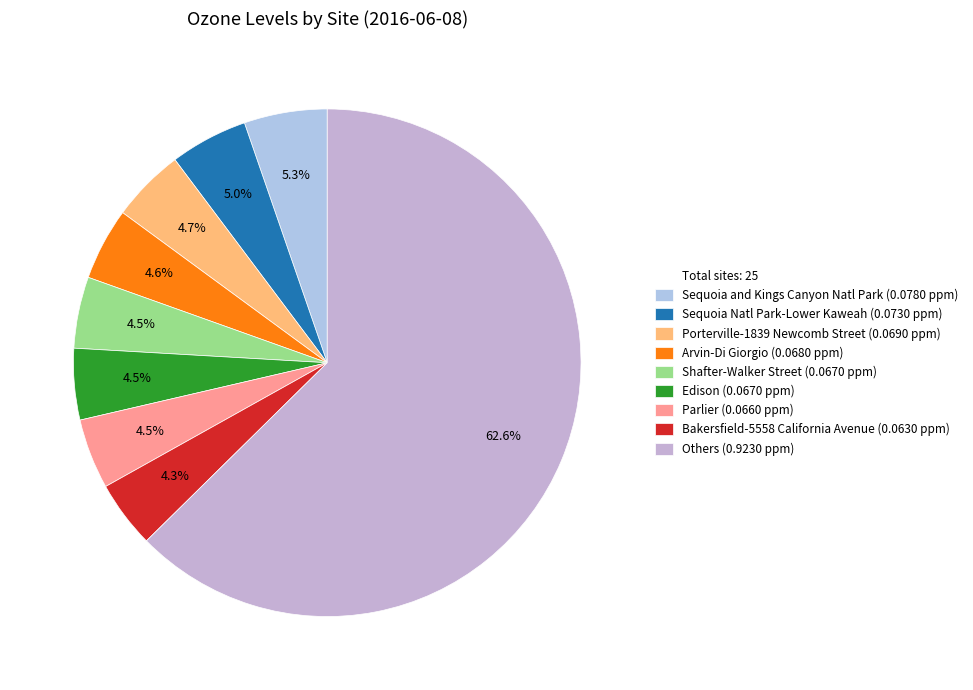

How many slices are in this pie chart?

9